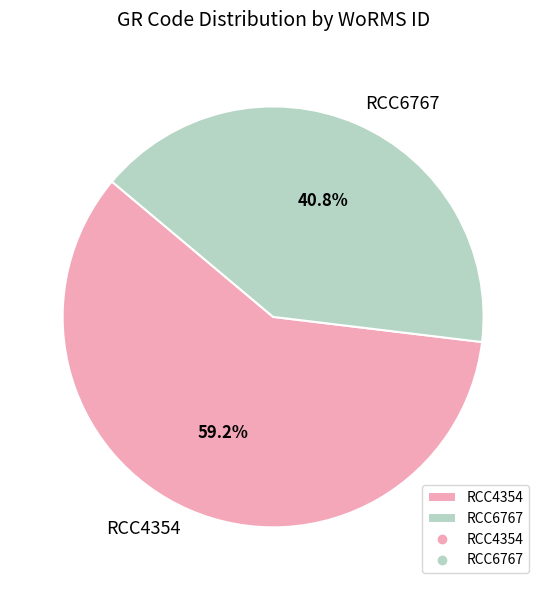

The RCC4354 slice represents 51% of the pie. True or false?

False